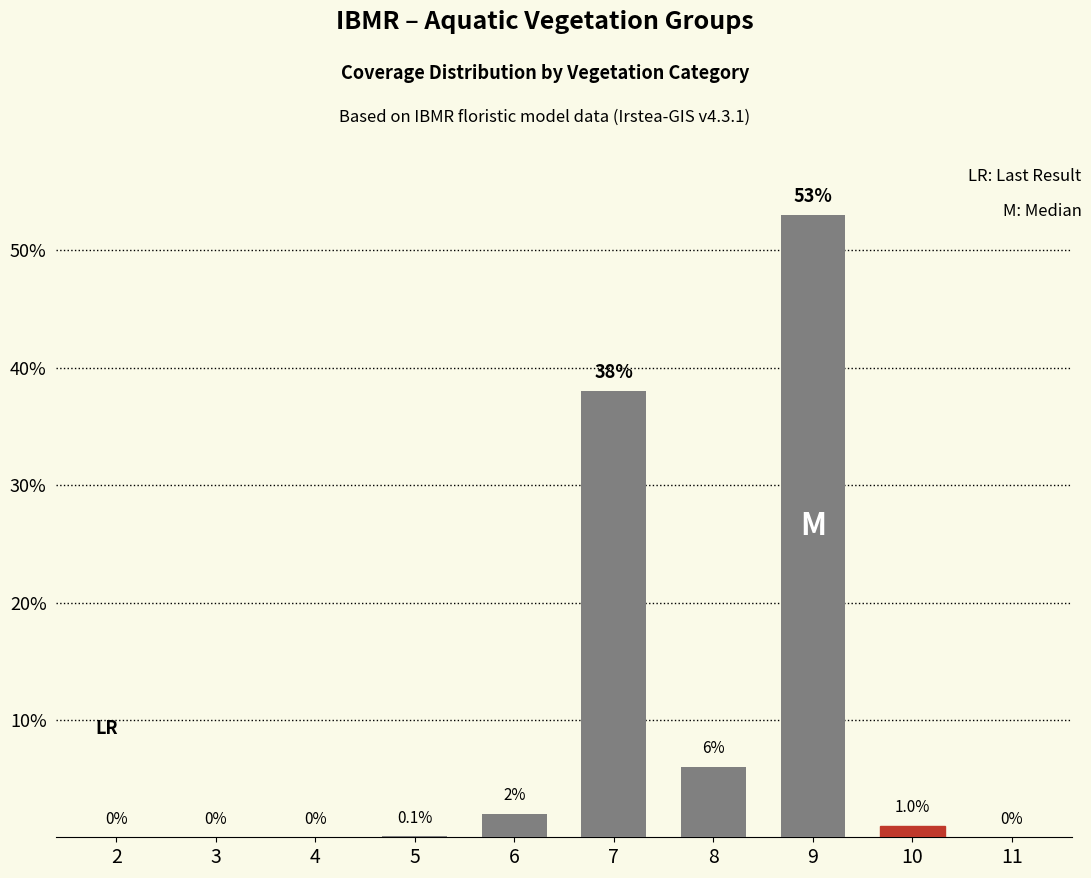

What is the greatest value displayed?

53.0